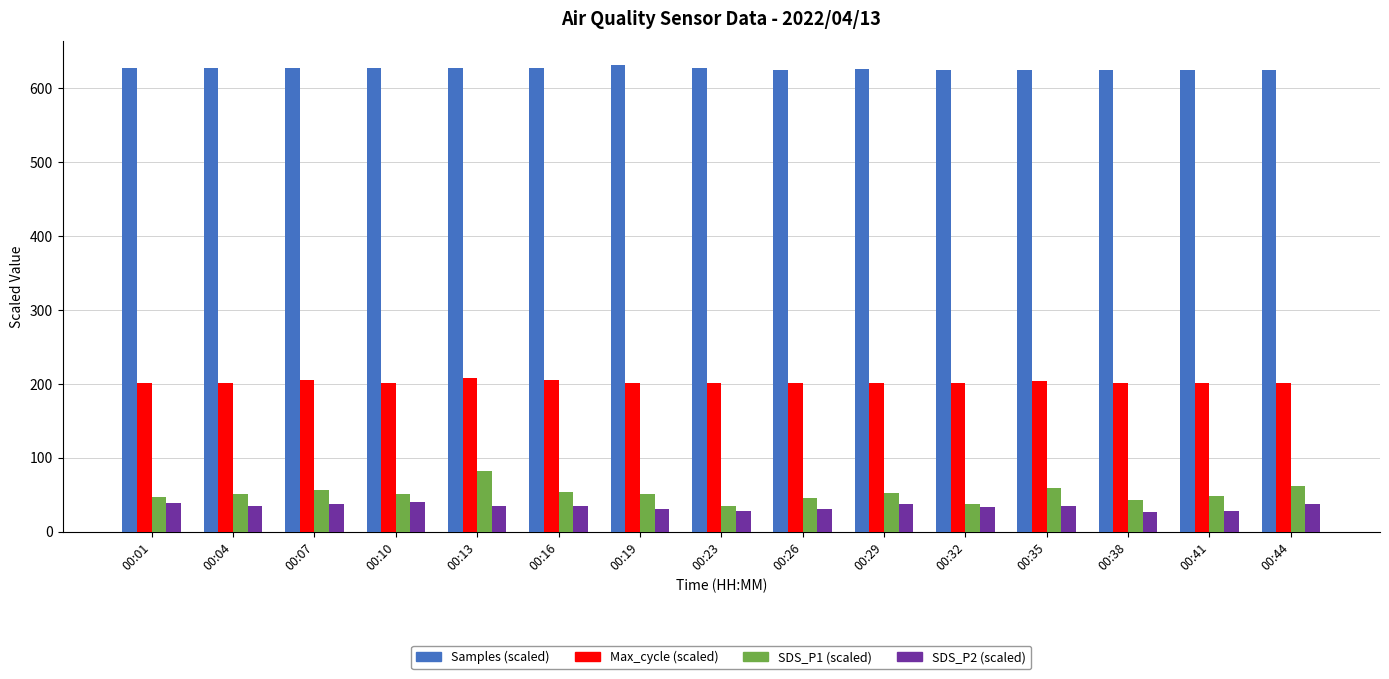

The Max_cycle (scaled) series shows 98.5 at 00:07. True or false?

False